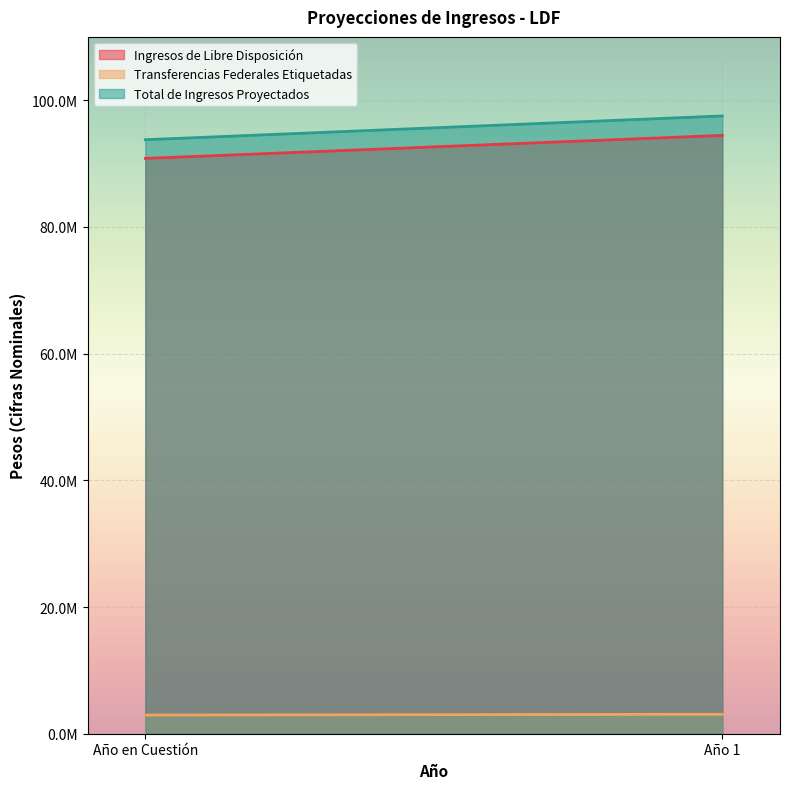

Between Año 1 and Año en Cuestión, which is larger?

Año 1